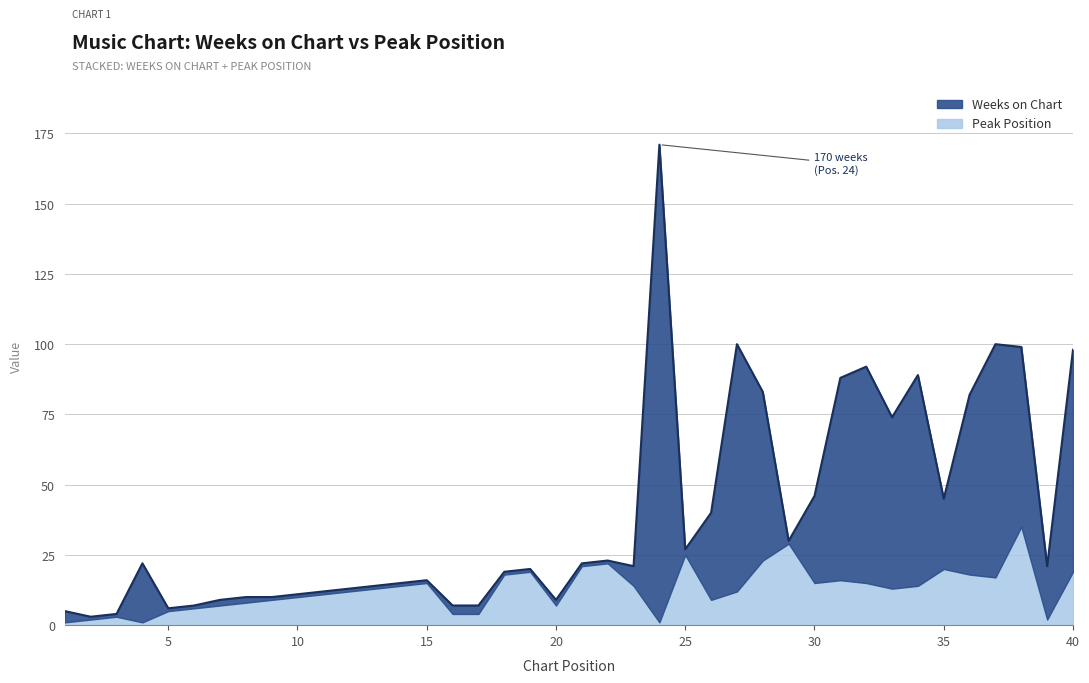

What is the value of the Peak Position point at the 13th from the left?

13